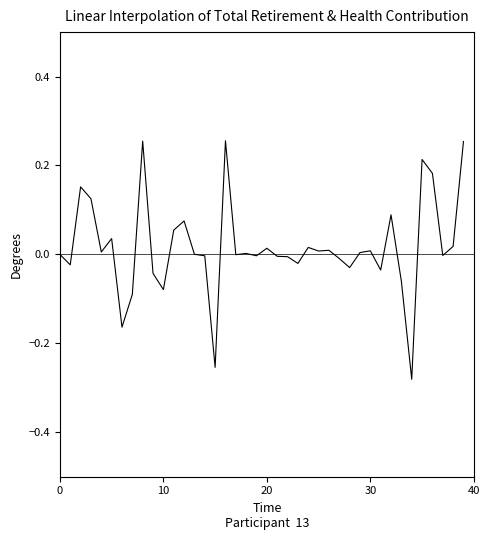

What is the difference between the maximum and minimum values?

0.5